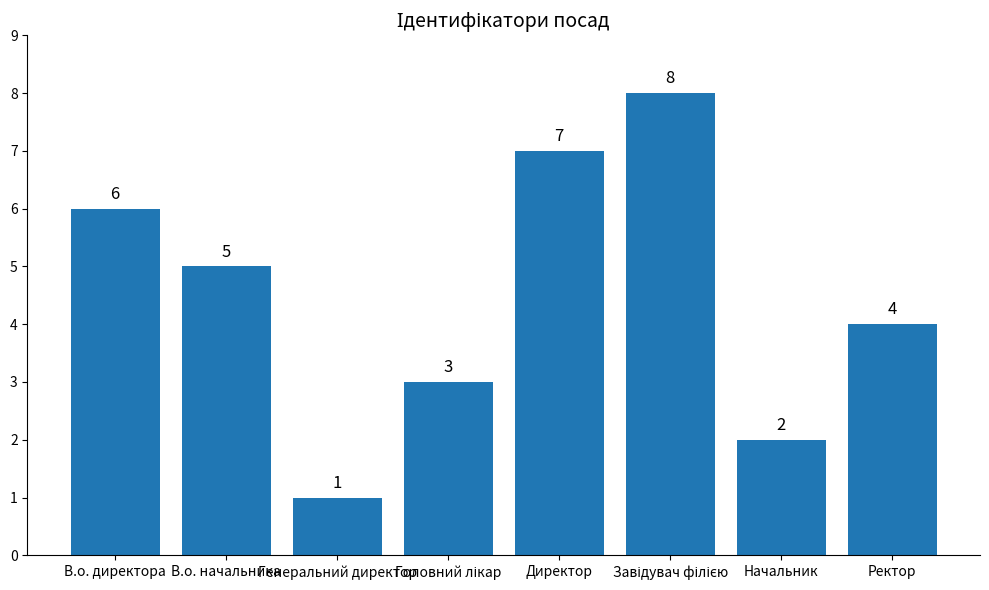

Between Начальник and Генеральний директор, which is larger?

Начальник